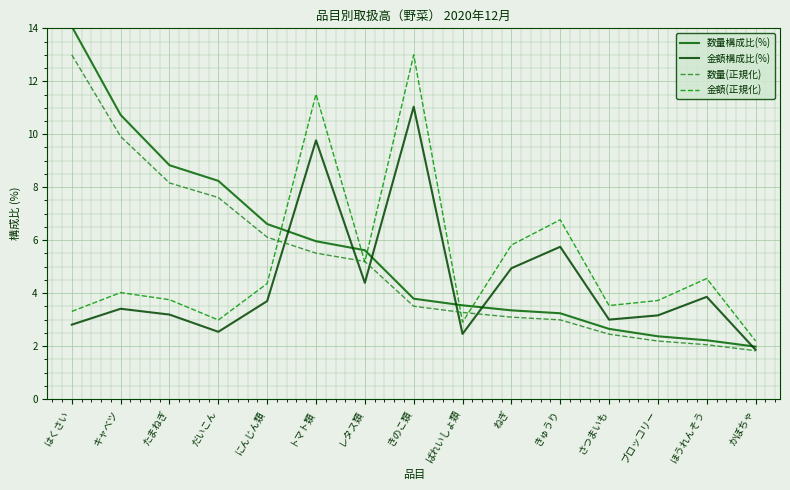

Which series has the largest range (max minus min)?

数量構成比(%)